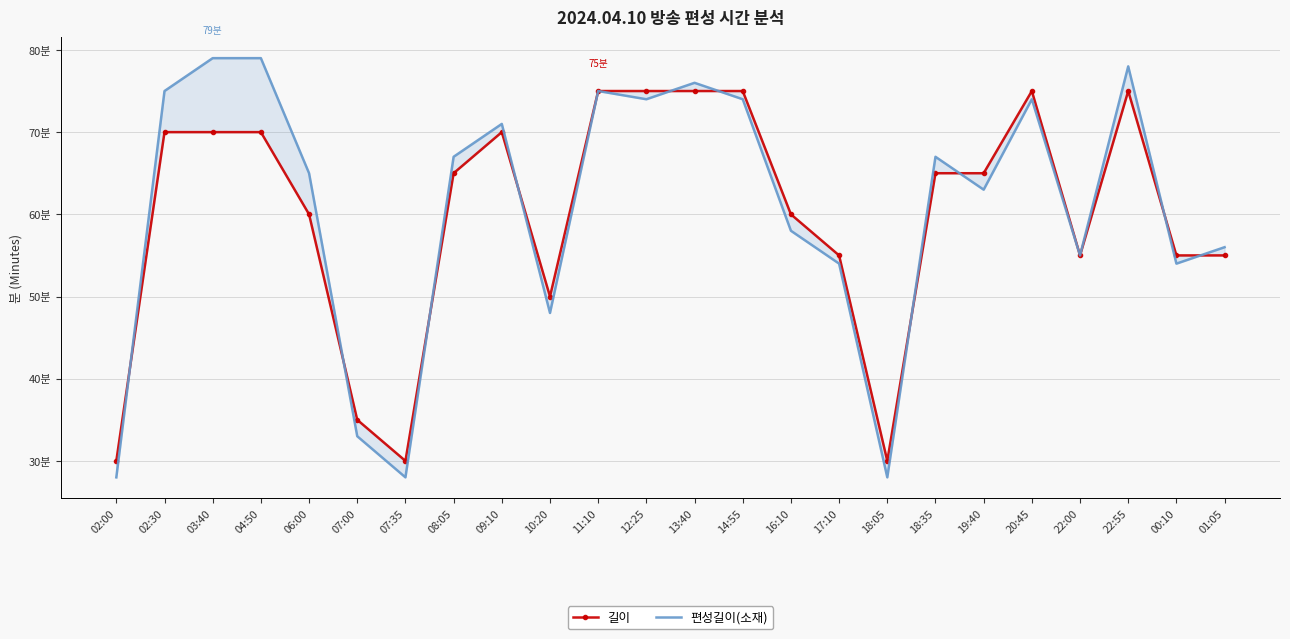

At which label is 편성길이(소재) closest to 53?

17:10